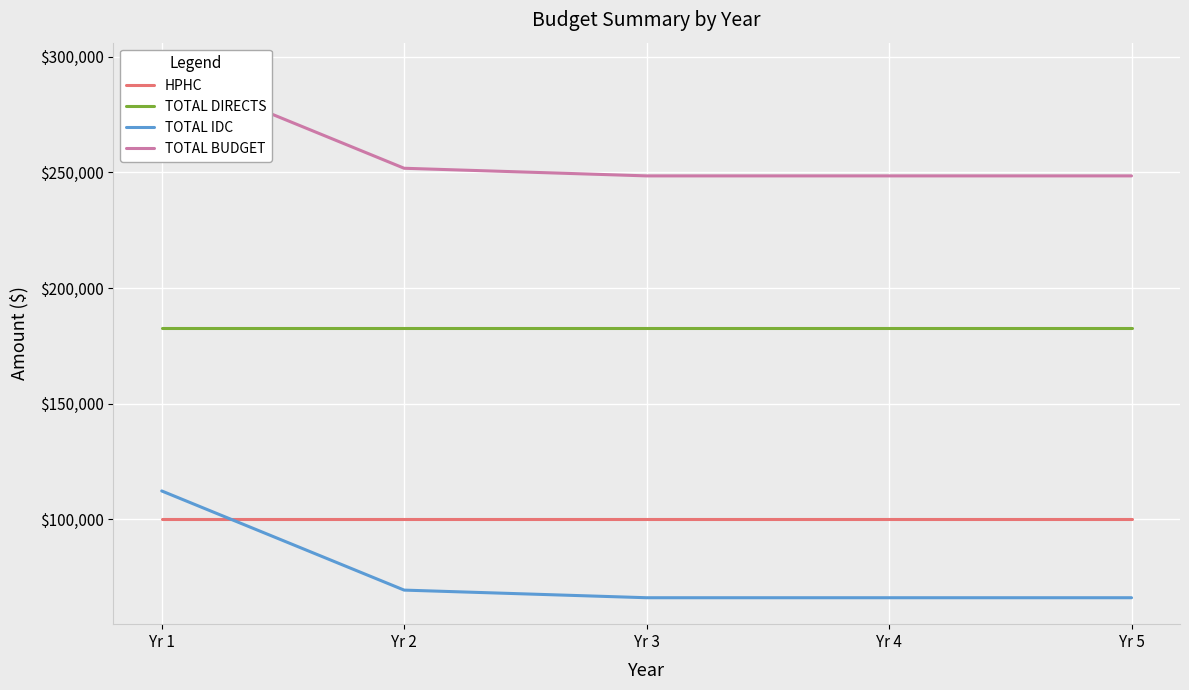

At which label does TOTAL DIRECTS reach its peak?

Yr 1